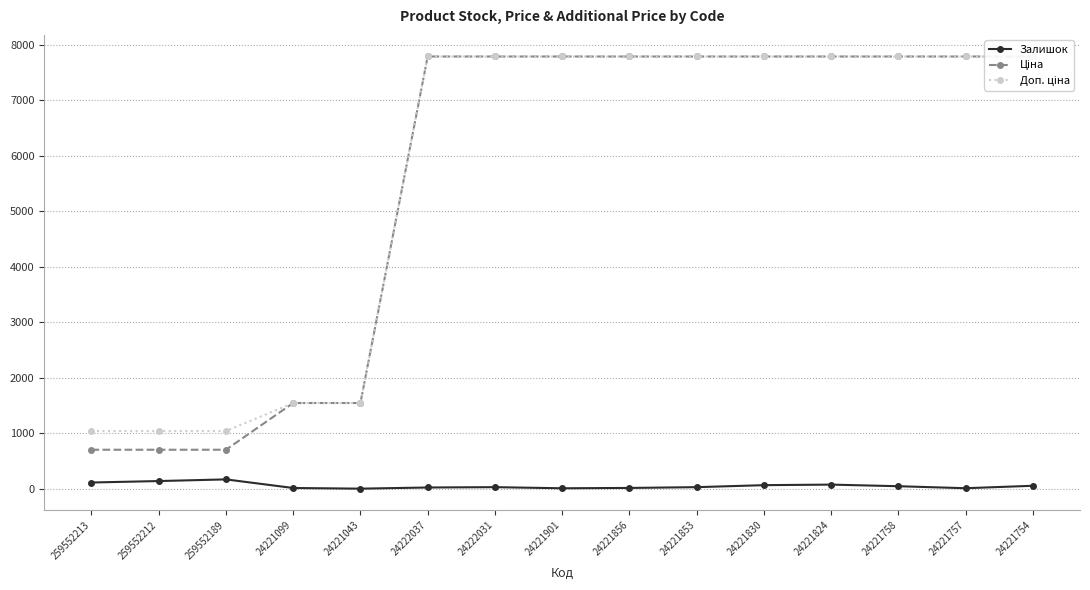

Which series changed the most between 24221043 and 24221757?

Ціна